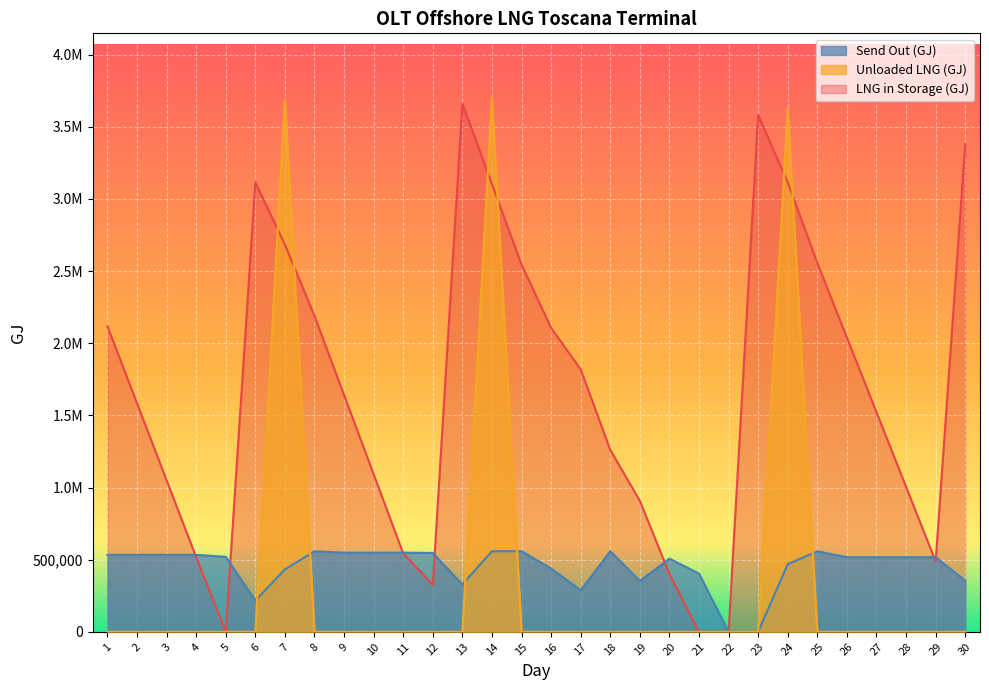

How many interior local peaks does the Send Out (GJ) series have?

9